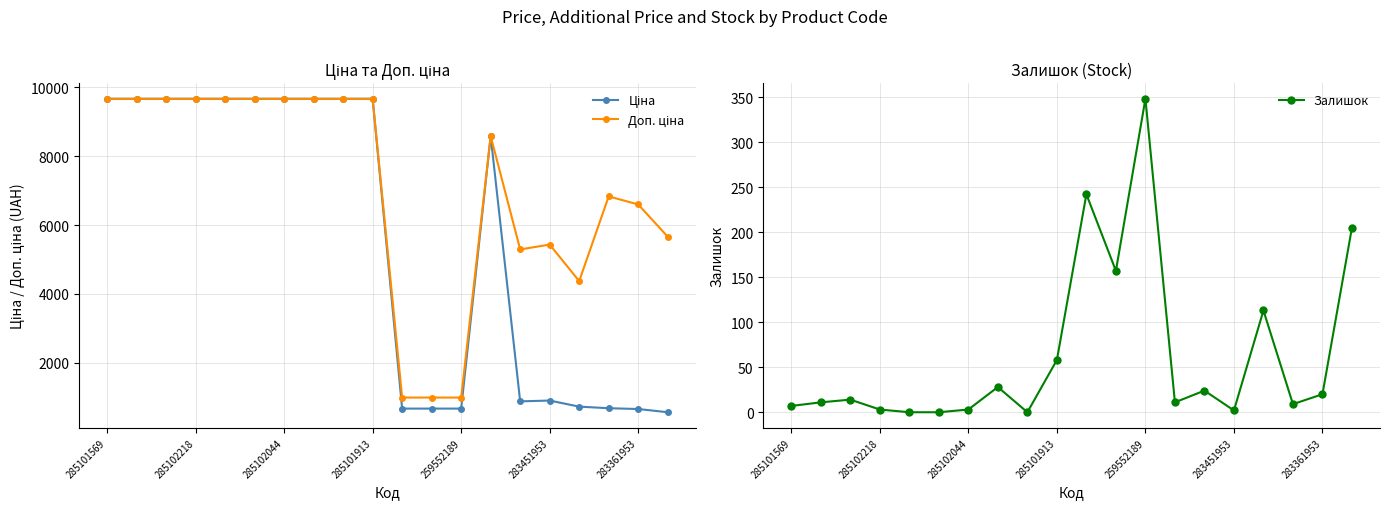

True or false: Залишок has a value of 3 at 285102218.

True